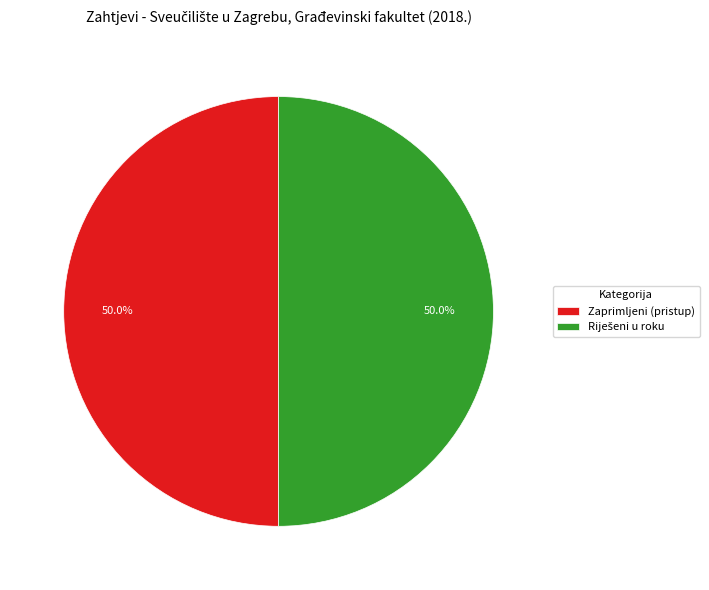

What percentage is NOT represented by Zaprimljeni (pristup)?

50.0%